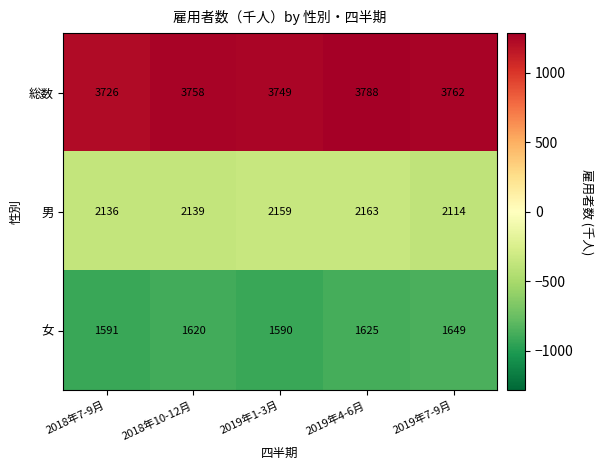

At which category is the sum across all series the highest?

2019年4-6月